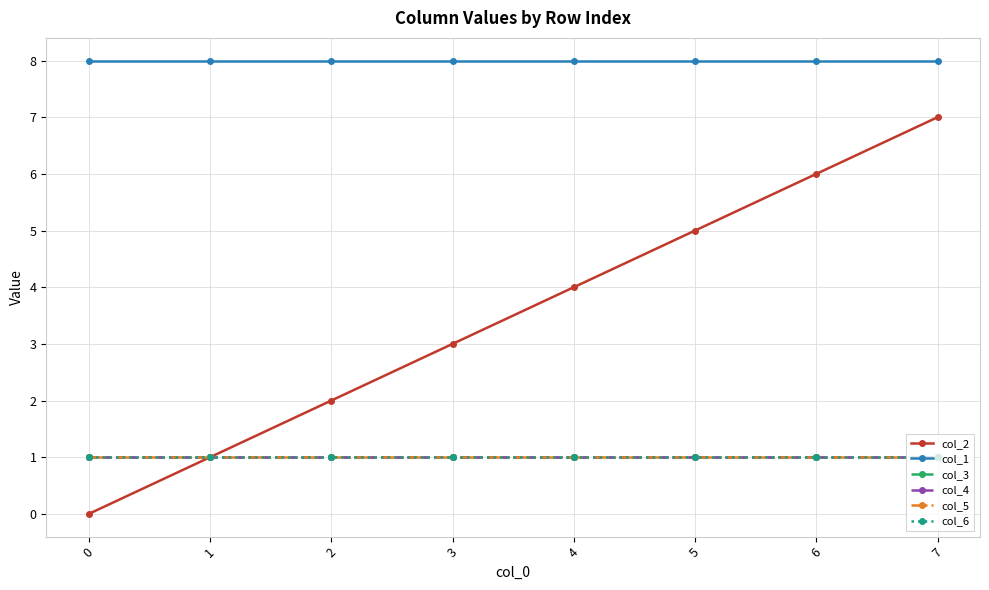

The value of col_1 at 1 is 8. True or false?

True